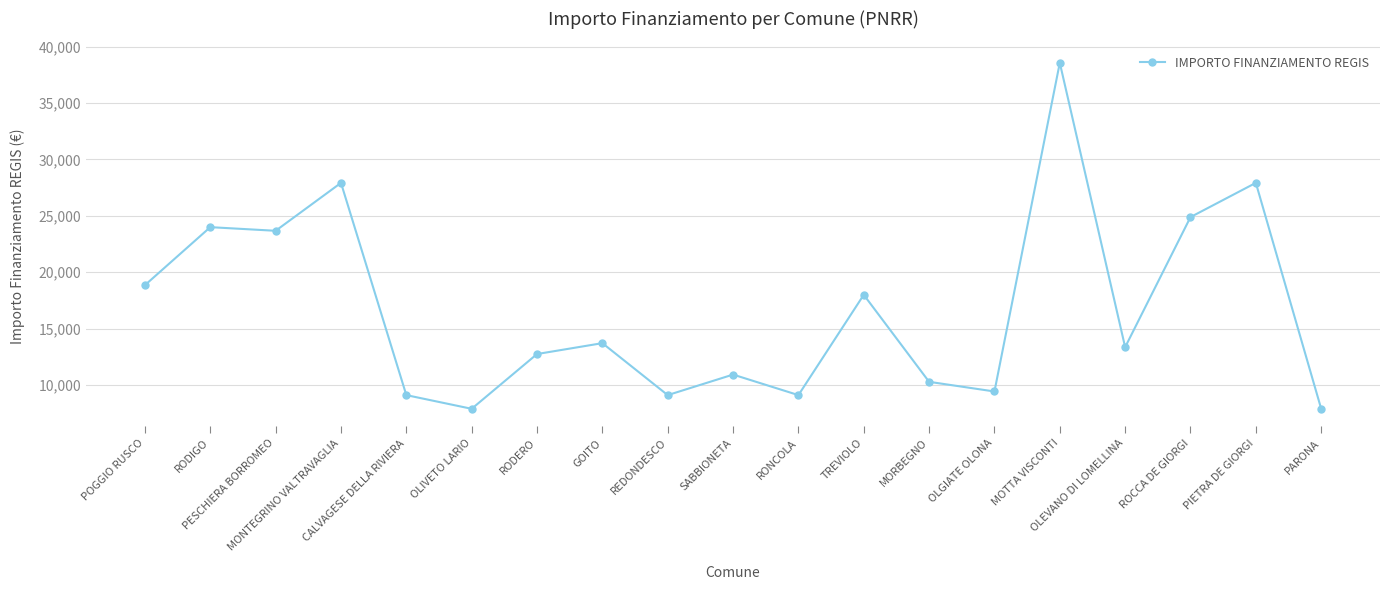

Reading left to right, list all the values displayed in this chart.

18854	23996	23673	27922	9105	7891	12747	13712	9105	10926	9105	17997	10284	9427	38565	13354	24887	27922	7891